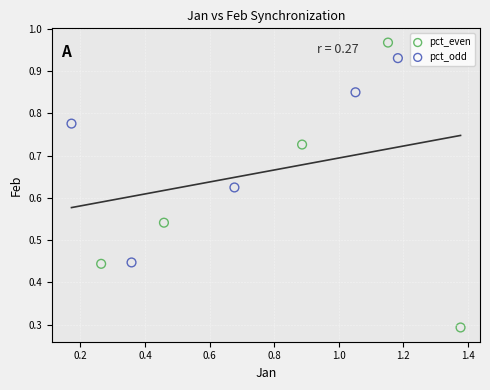

Which series contains the lowest Y value?

pct_even